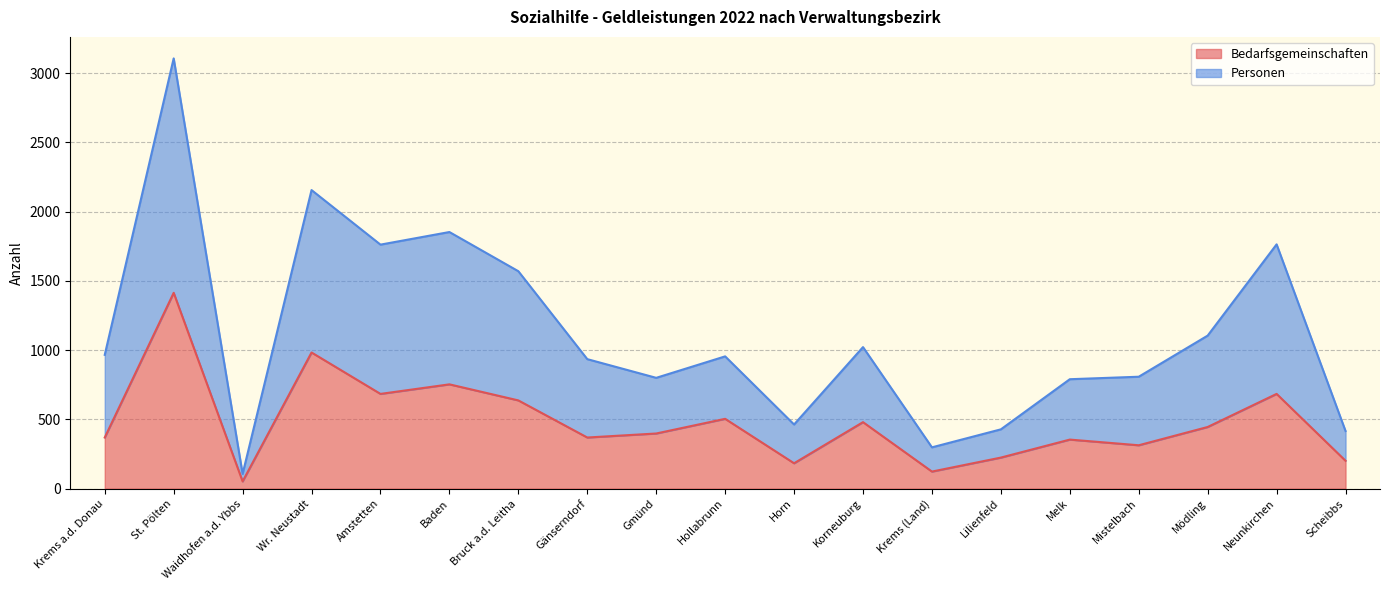

Does the chart display data point markers on the line(s)?

No